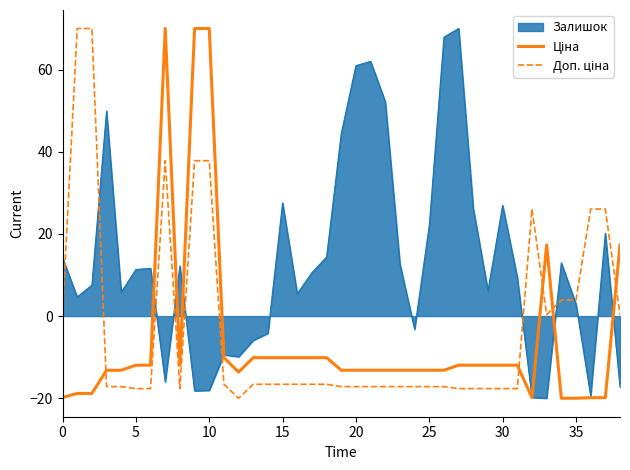

Which series has the largest total across all categories?

Залишок